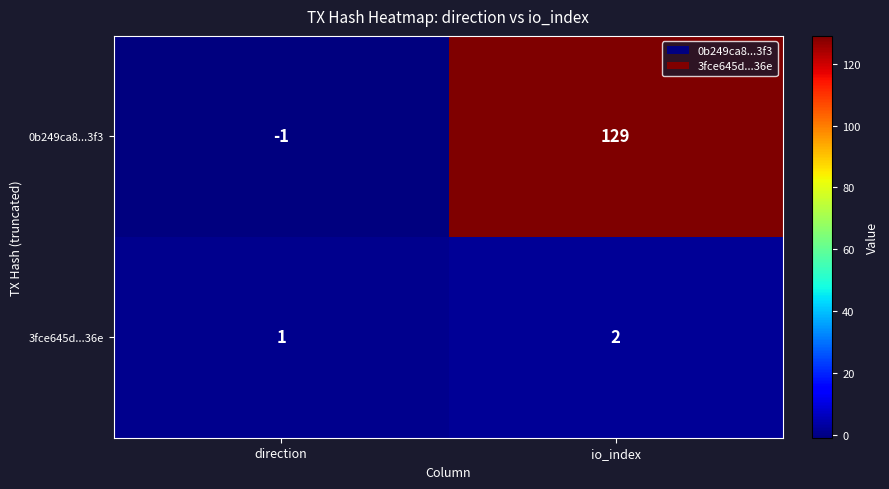

At which category is the sum across all series the highest?

io_index